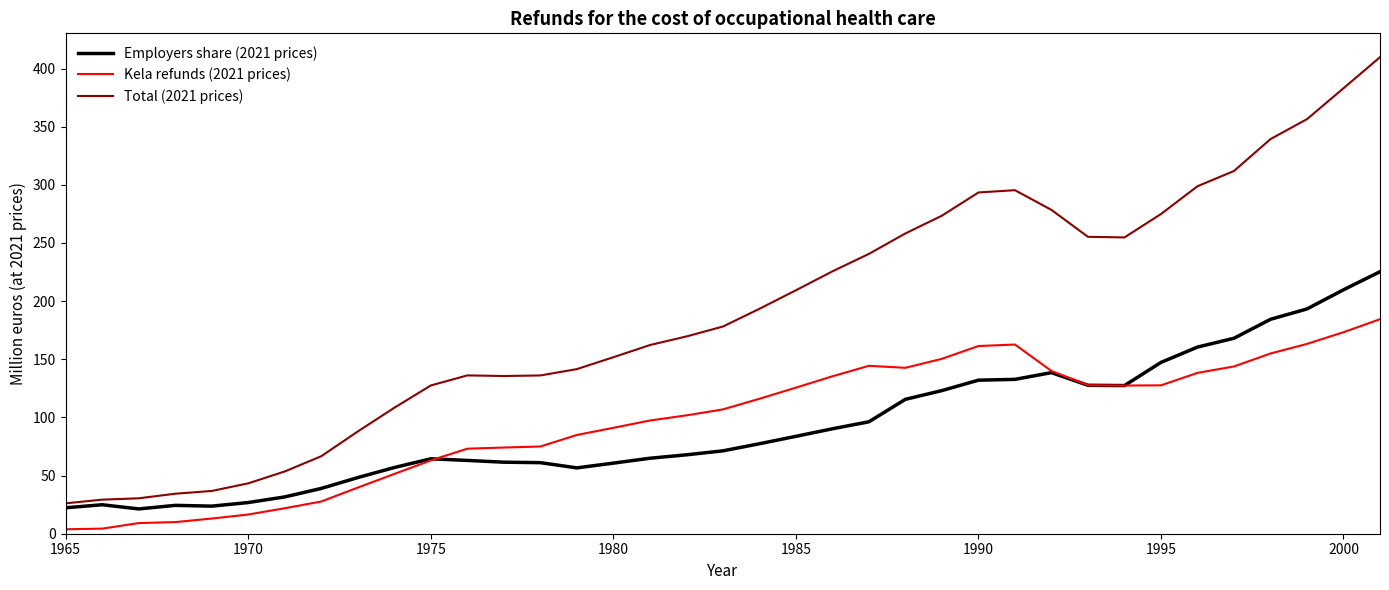

List the series in order of their peak value, highest first.

Total (2021 prices), Employers share (2021 prices), Kela refunds (2021 prices)